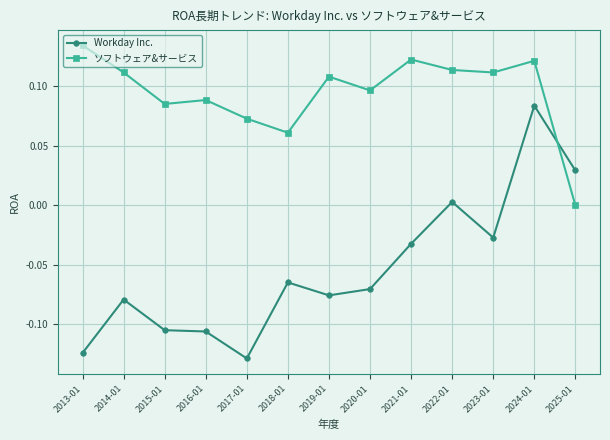

What is the label of the 1st point from the left?

2013-01